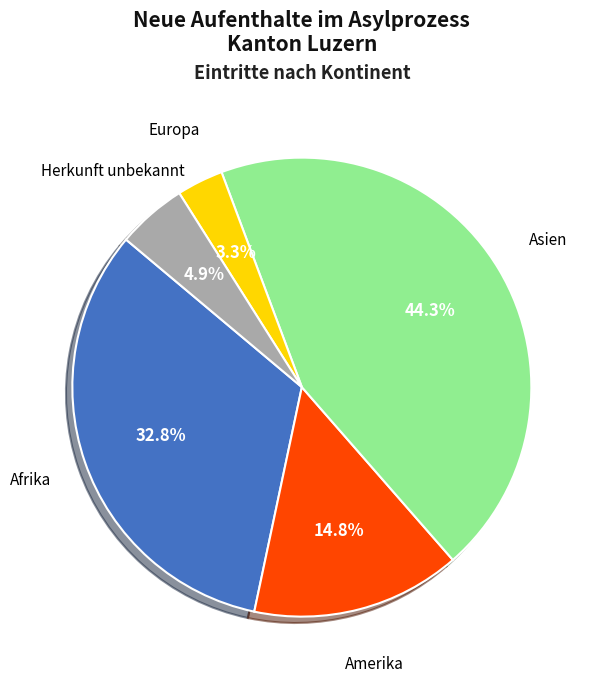

Is there a majority slice in this chart?

No